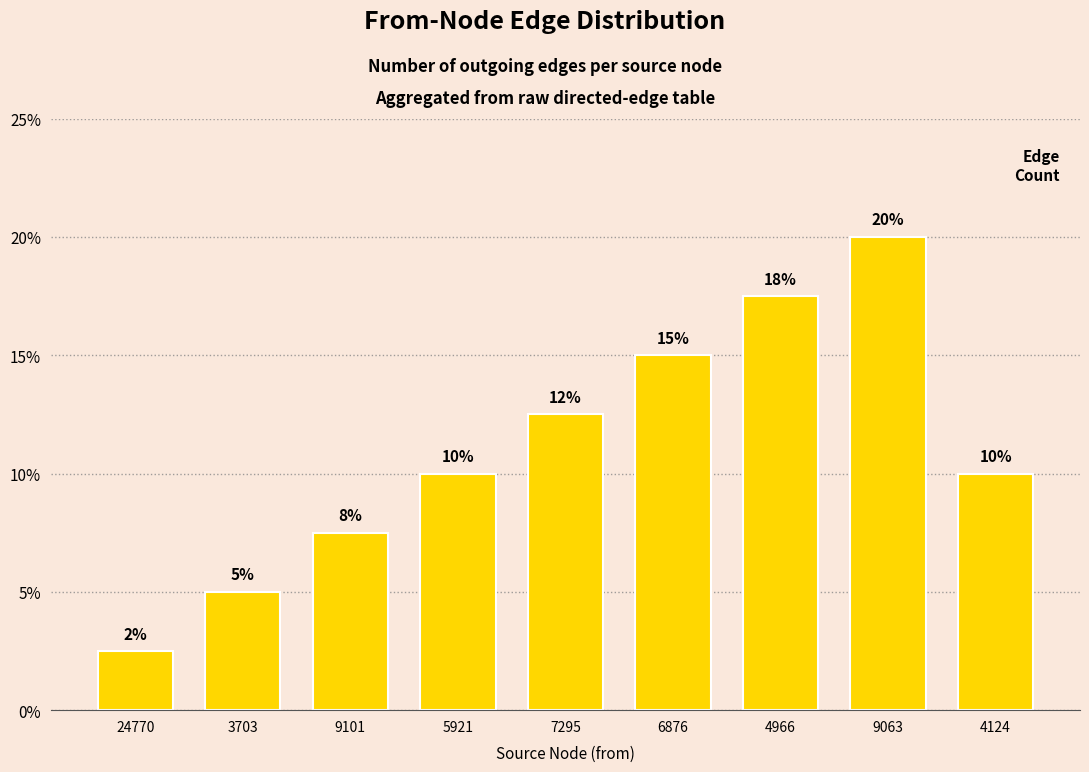

How many bars are there in total?

9